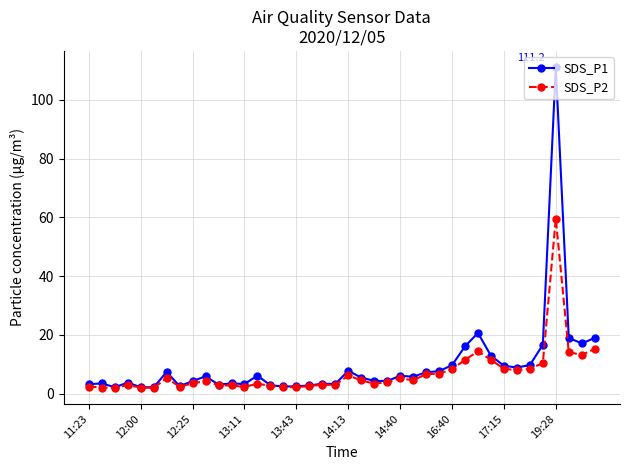

Rank the series by their average value, from lowest to highest.

SDS_P2, SDS_P1